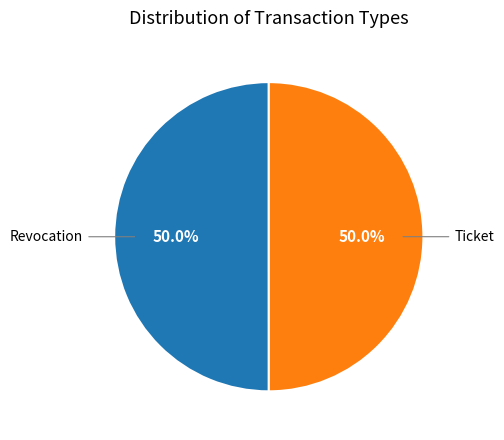

What percentage is the Ticket slice, to the nearest percent?

50%